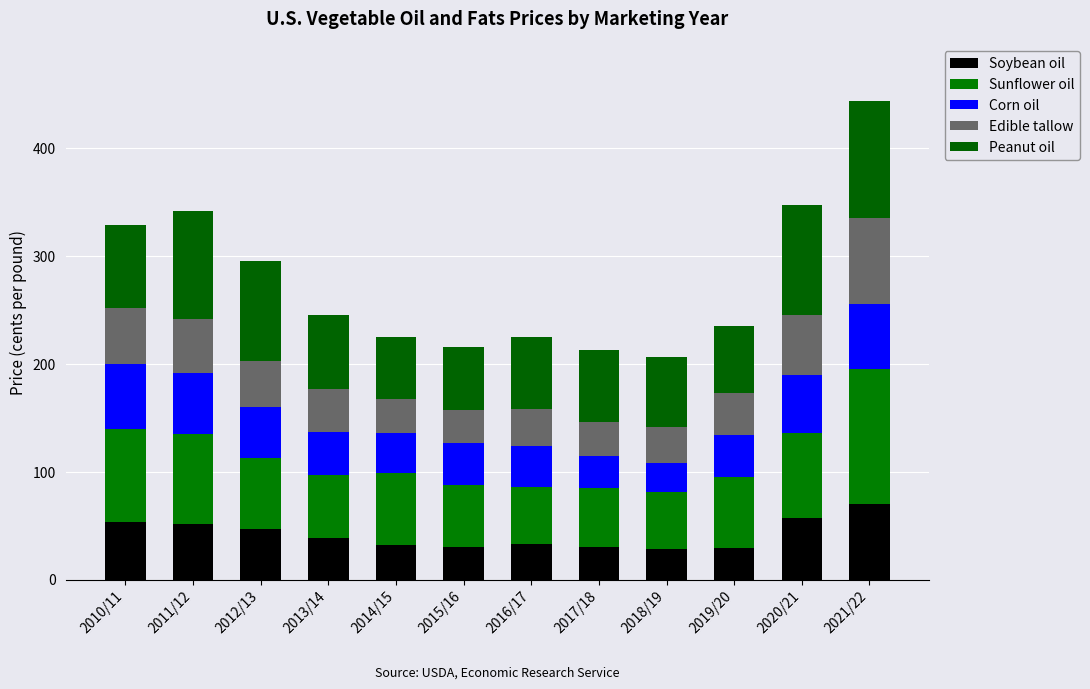

Are the bars horizontal?

No